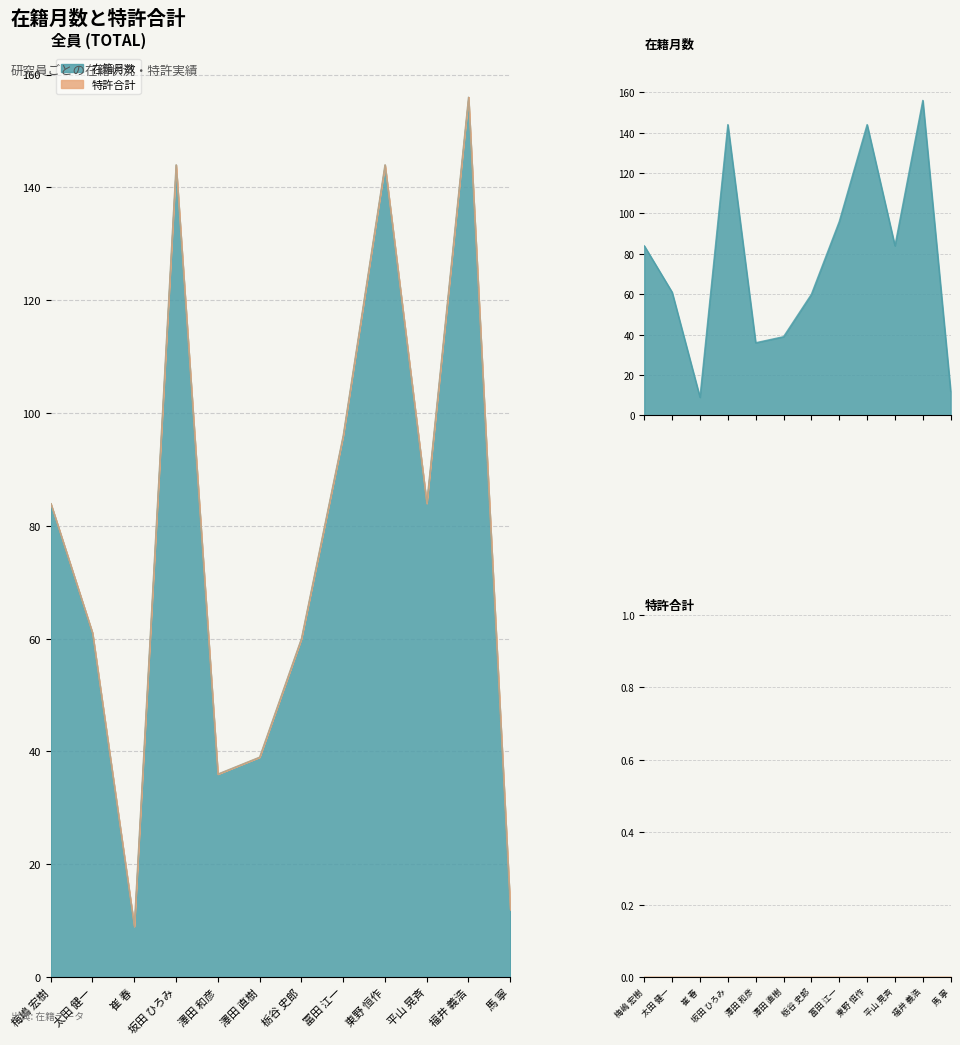

At which category does the chart reach its peak across all series?

福井 義浩